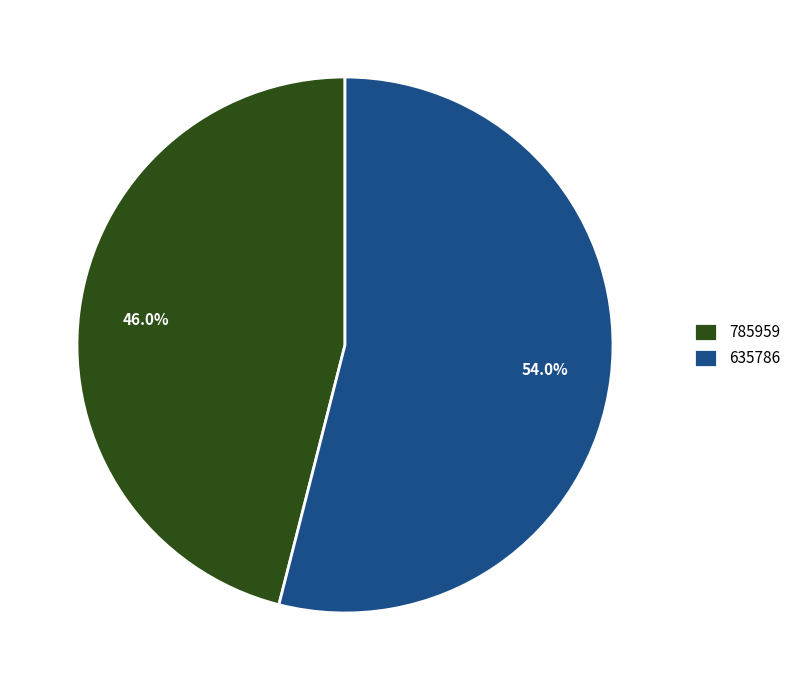

Which category has the biggest portion of the pie?

635786